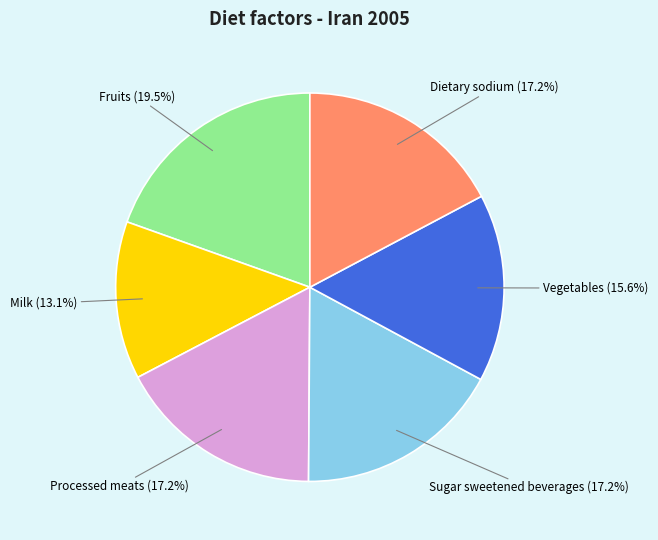

To the nearest percent, what percentage of the pie is Sugar sweetened beverages?

17%